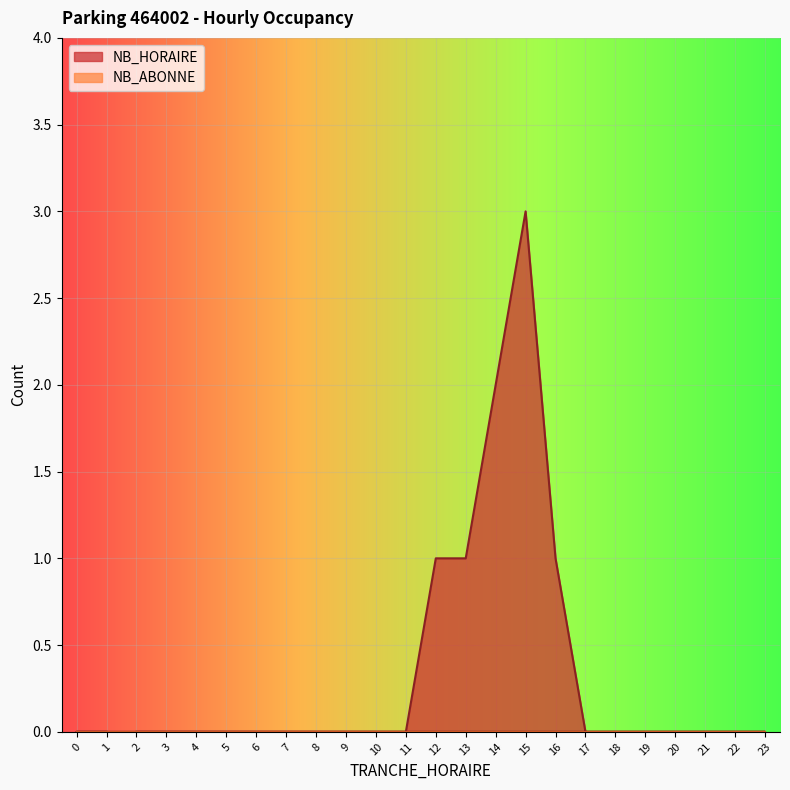

Rank the categories by value from highest to lowest.

15, 14, 12, 13, 16, 2, 3, 4, 5, 6, 7, 8, 9, 10, 11, 17, 18, 19, 20, 21, 22, 23, 0, 1